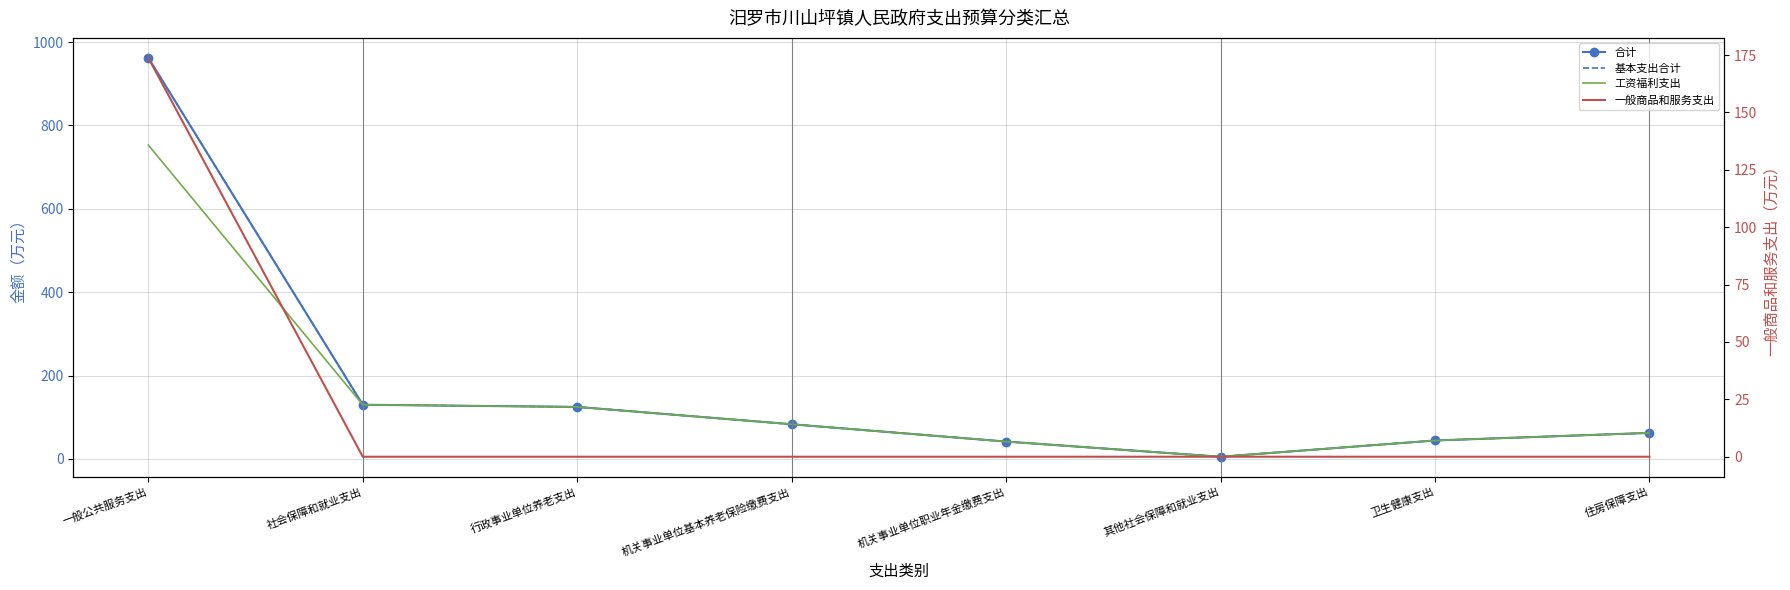

Reading left to right, list all the values displayed in this chart.

合计: 962.2	129.9	124.7	83.1	41.6	5.2	44.2	62.4
基本支出合计: 962.2	129.9	124.7	83.1	41.6	5.2	44.2	62.4
工资福利支出: 752.9	129.9	124.7	83.1	41.6	5.2	44.2	62.4
一般商品和服务支出: 173.8	0.0	0.0	0.0	0.0	0.0	0.0	0.0